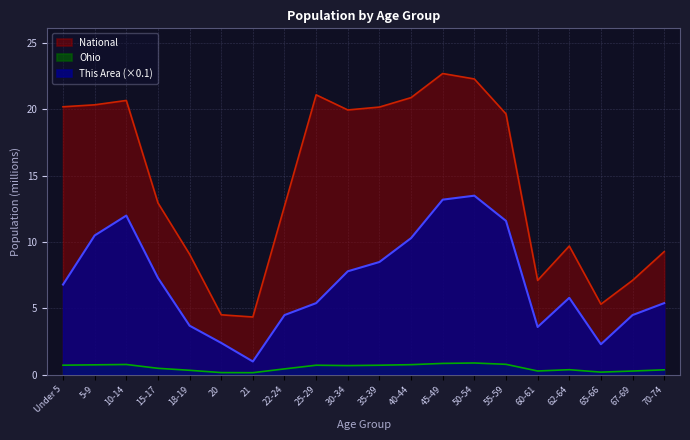

At which category does the chart reach its minimum across all series?

21